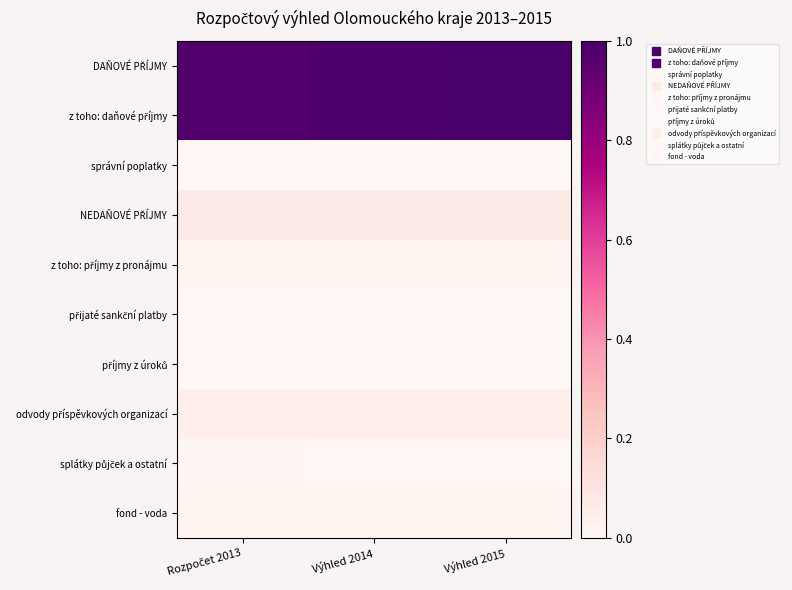

List the series in order of their peak value, highest first.

DAŇOVÉ PŘÍJMY, z toho: daňové příjmy, NEDAŇOVÉ PŘÍJMY, odvody příspěvkových organizací, fond - voda, z toho: příjmy z pronájmu, splátky půjček a ostatní, příjmy z úroků, přijaté sankční platby, správní poplatky